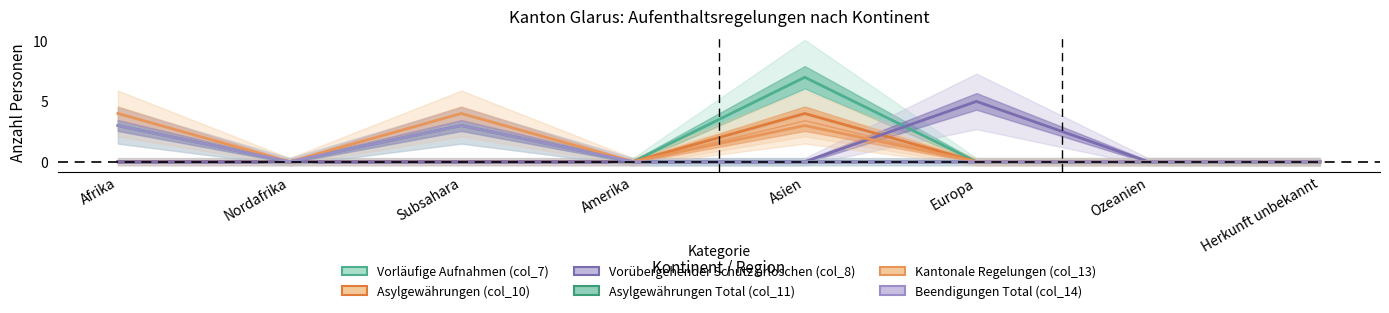

How many interior local valleys does the Asylgewährungen Total (col_11) series have?

1